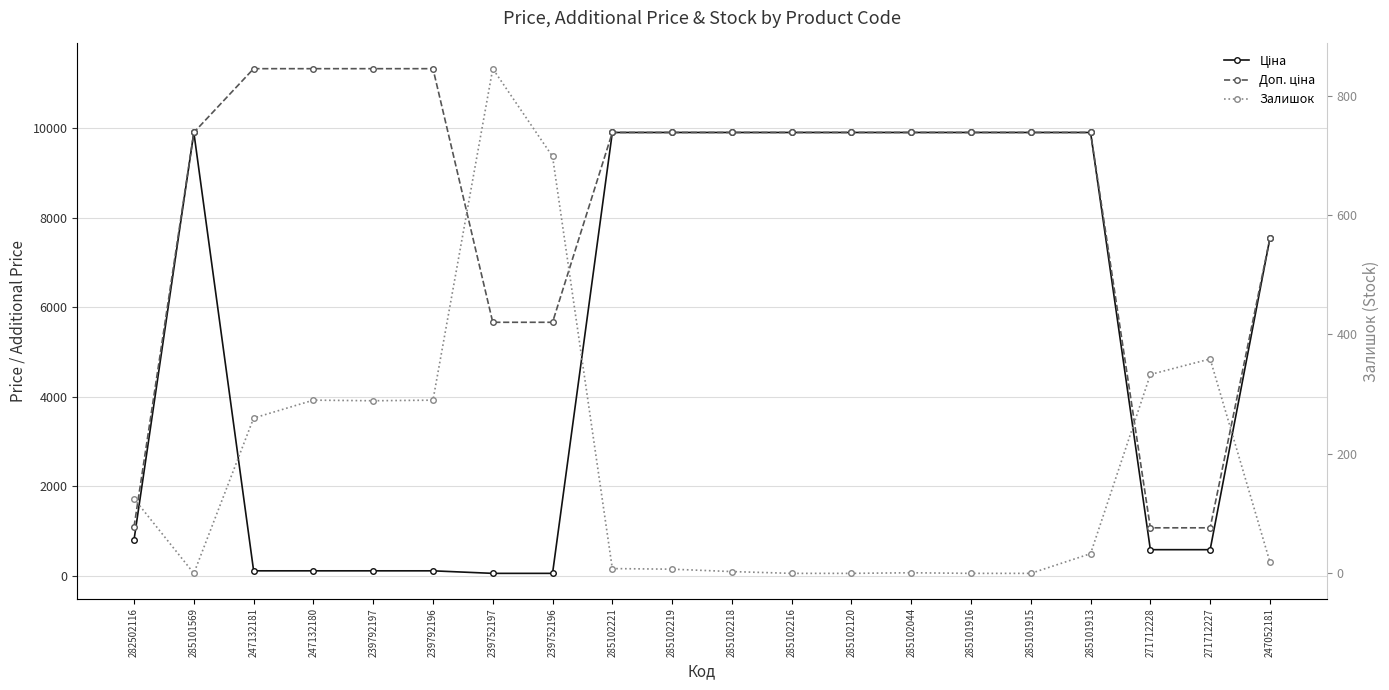

Reading right to left, extract all data points from this chart.

Ціна: 247052181=7545.9	271712227=586.0	271712228=586.0	285101913=9908.5	285101915=9908.5	285101916=9908.5	285102044=9908.5	285102120=9908.5	285102216=9908.5	285102218=9908.5	285102219=9908.5	285102221=9908.5	239752196=56.7	239752197=56.7	239792196=113.3	239792197=113.3	247132180=113.3	247132181=113.3	285101569=9908.5	282502116=813.0
Доп. ціна: 247052181=7545.9	271712227=1074.5	271712228=1074.5	285101913=9908.5	285101915=9908.5	285101916=9908.5	285102044=9908.5	285102120=9908.5	285102216=9908.5	285102218=9908.5	285102219=9908.5	285102221=9908.5	239752196=5667.0	239752197=5667.0	239792196=11334.0	239792197=11334.0	247132180=11334.0	247132181=11334.0	285101569=9908.5	282502116=1101.8
Залишок: 247052181=19.0	271712227=359.0	271712228=333.0	285101913=33.0	285101915=0.0	285101916=0.0	285102044=1.0	285102120=0.0	285102216=0.0	285102218=3.0	285102219=7.0	285102221=8.0	239752196=698.0	239752197=845.0	239792196=290.0	239792197=289.0	247132180=290.0	247132181=260.0	285101569=0.0	282502116=125.0